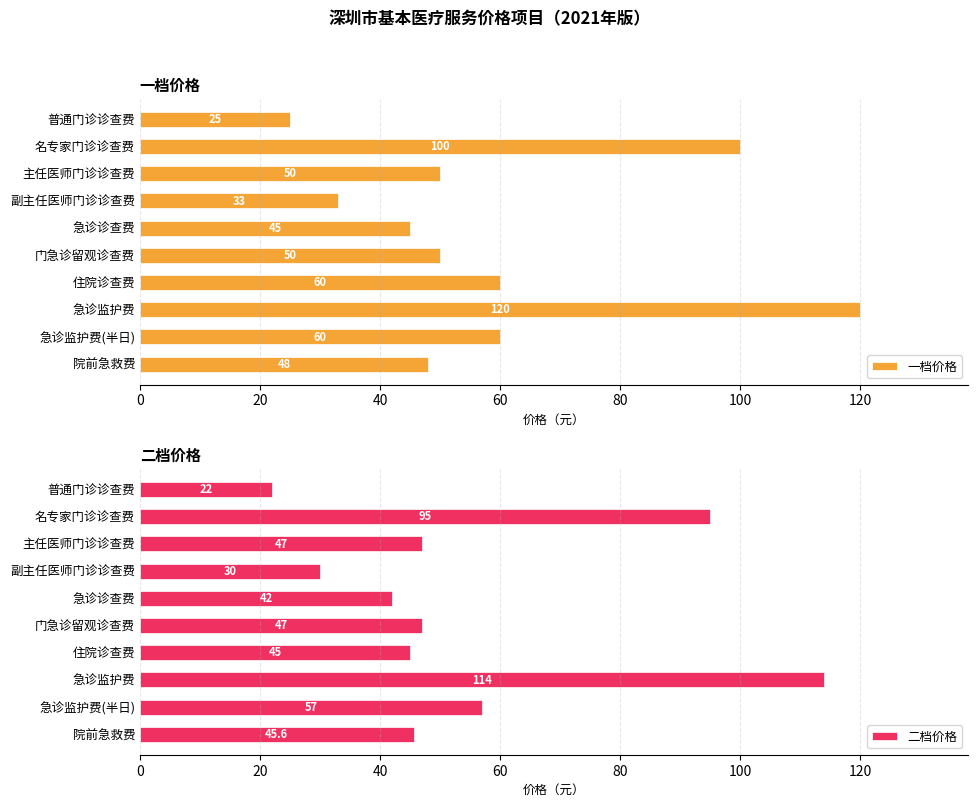

How many values in the 二档价格 series exceed 47?

3